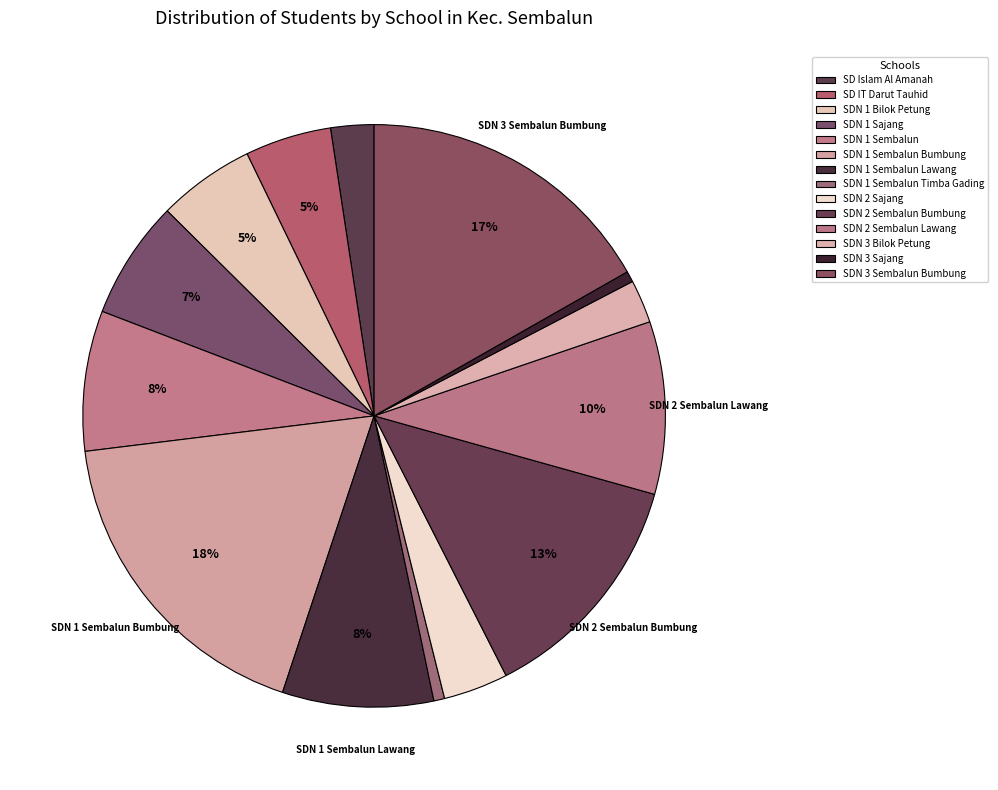

Rank the categories by value from lowest to highest.

SD NEGERI 1 SEMBALUN TIMBA GADING, SD NEGERI 3 SAJANG, SD ISLAM AL AMANAH NW KAMPUNG KARYA, SD NEGERI 3 BILOK PETUNG, SD NEGERI 2 SAJANG, SD IT DARUT TAUHID SEMBALUN BUMBUNG, SD NEGERI 1 BILOK PETUNG, SD NEGERI 1 SAJANG, SD NEGERI 1 SEMBALUN, SD NEGERI 1 SEMBALUN LAWANG, SD NEGERI 2 SEMBALUN LAWANG, SD NEGERI 2 SEMBALUN BUMBUNG, SD NEGERI 3 SEMBALUN BUMBUNG, SD NEGERI 1 SEMBALUN BUMBUNG